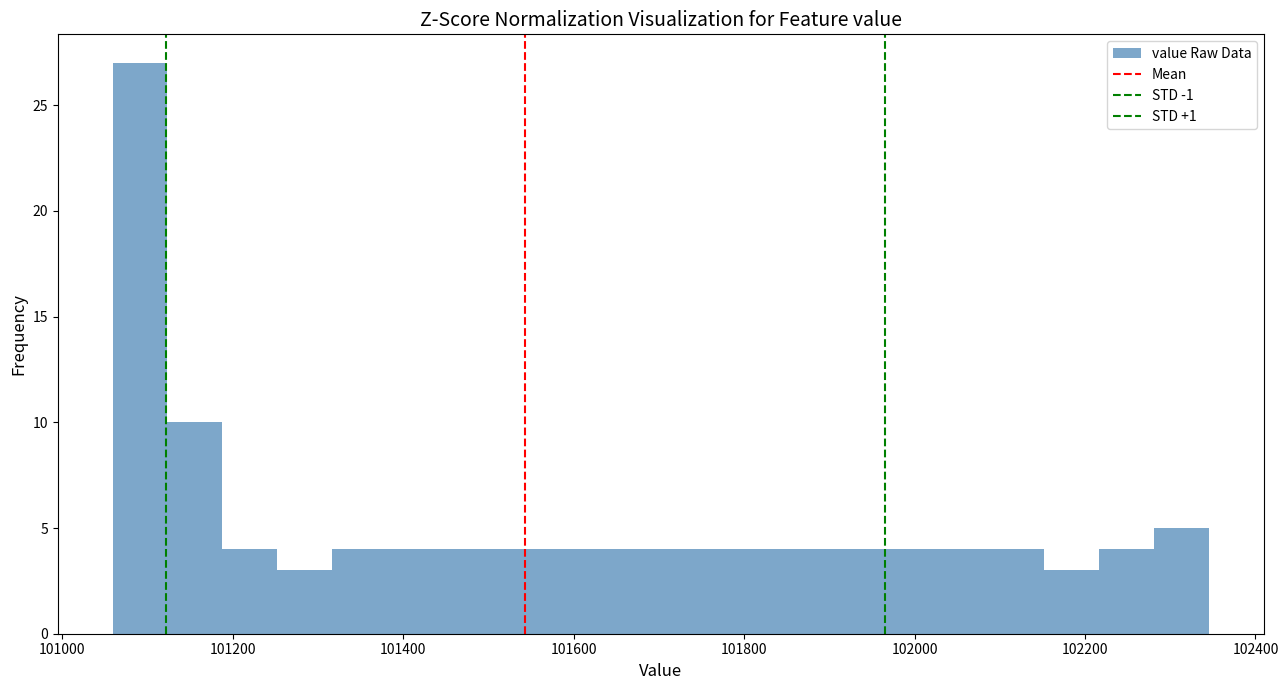

Around what value on the x-axis is the tallest bar? Give the approximate position of its centre, as read against the axis.

101100